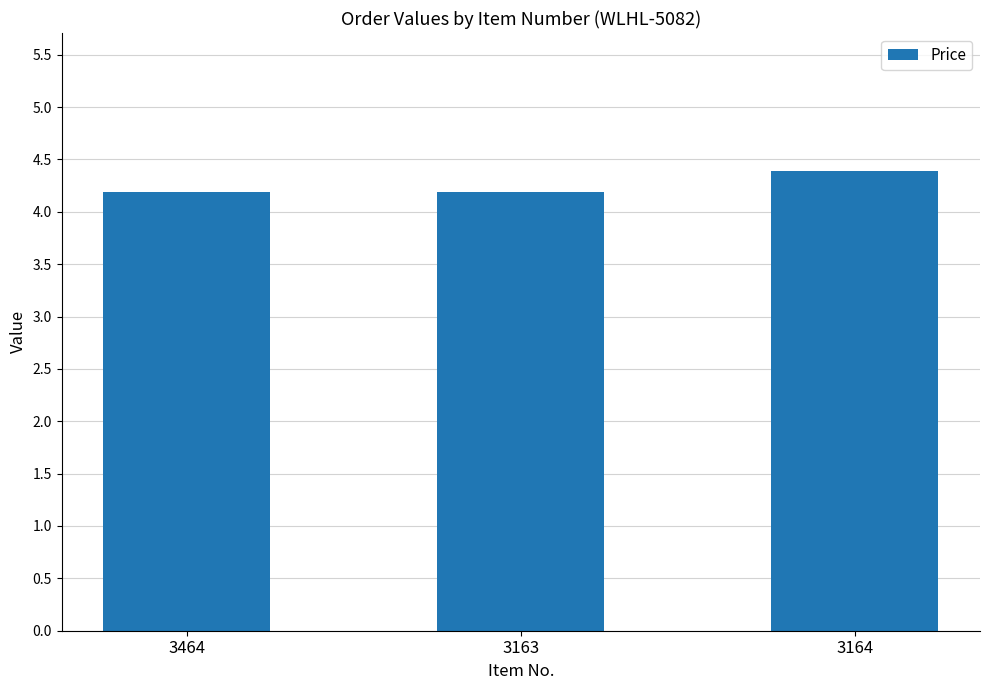

What is the approximate value at 3164?

4.4